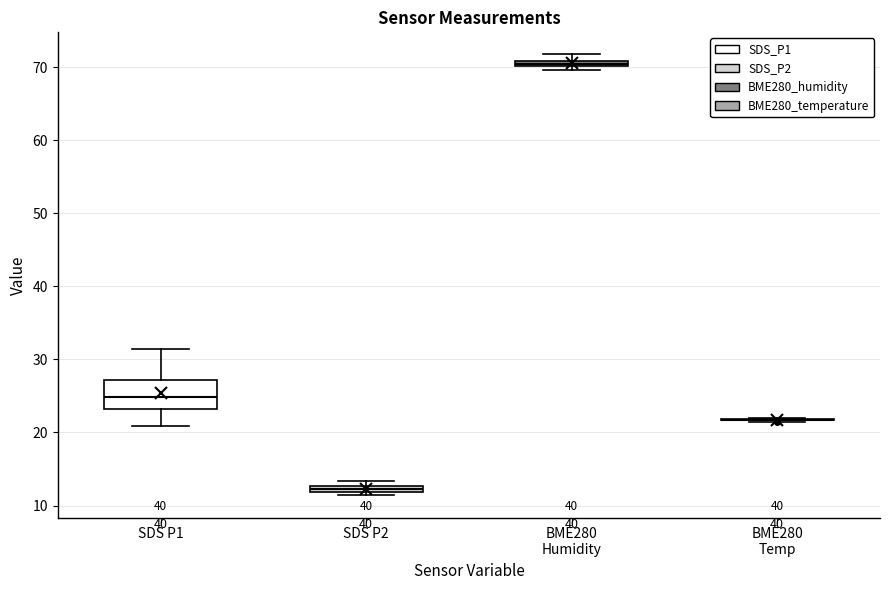

Comparing the boxes themselves (not the whiskers), which one is the tallest?

SDS P1